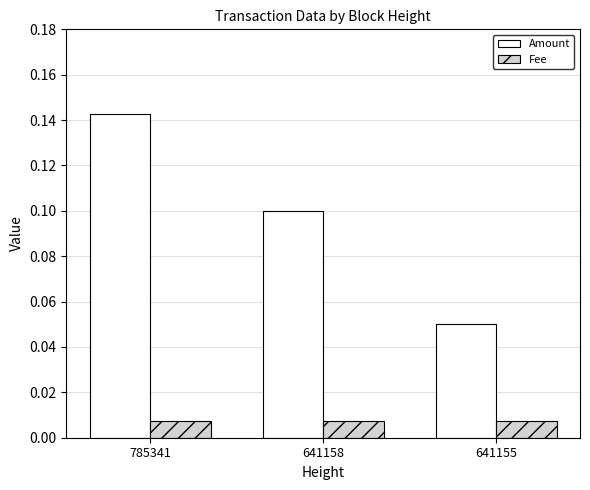

Which category has the lowest value in the Amount series?

641155